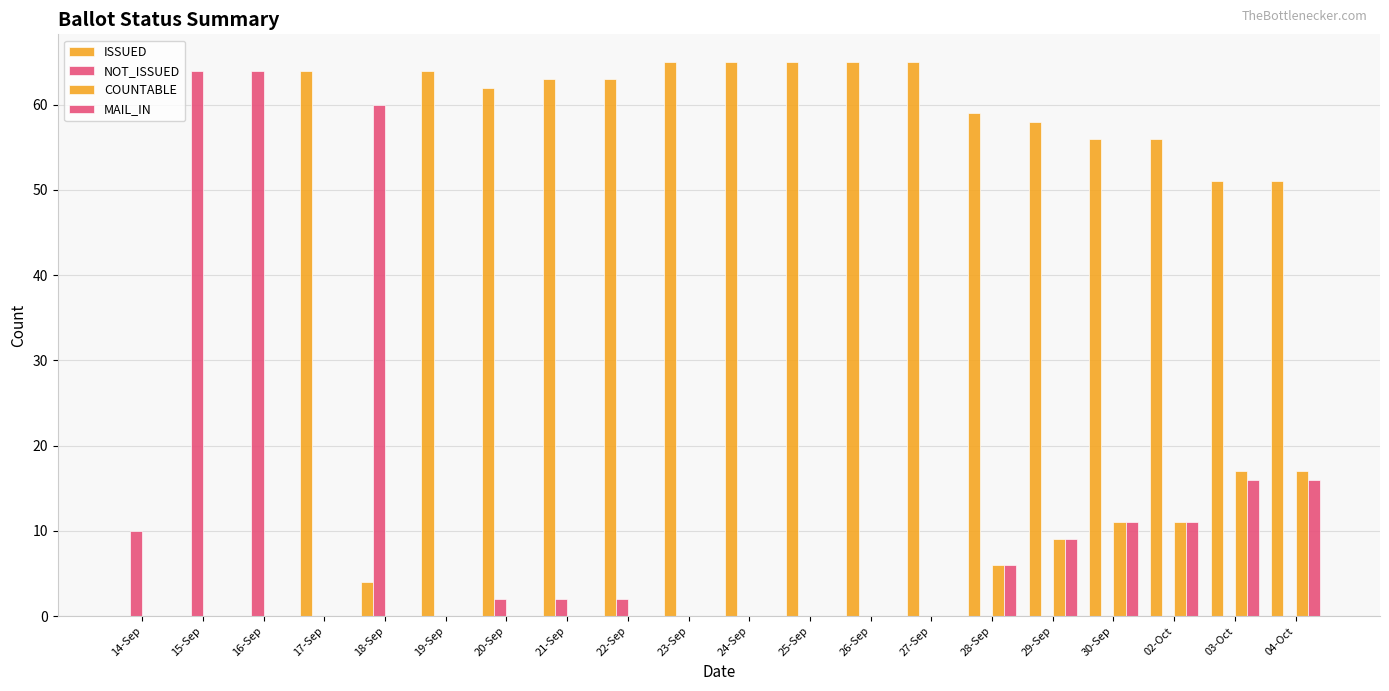

Where does the ISSUED series first go above 62?

17-Sep